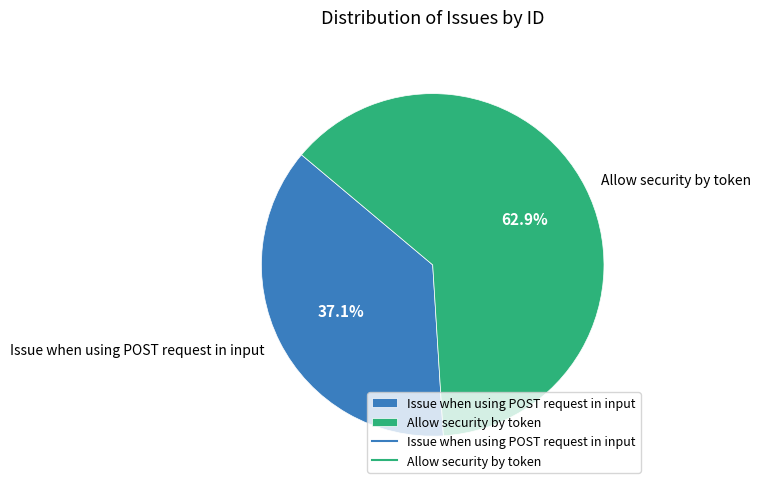

Which has a higher value, Allow security by token or Issue when using POST request in input?

Allow security by token